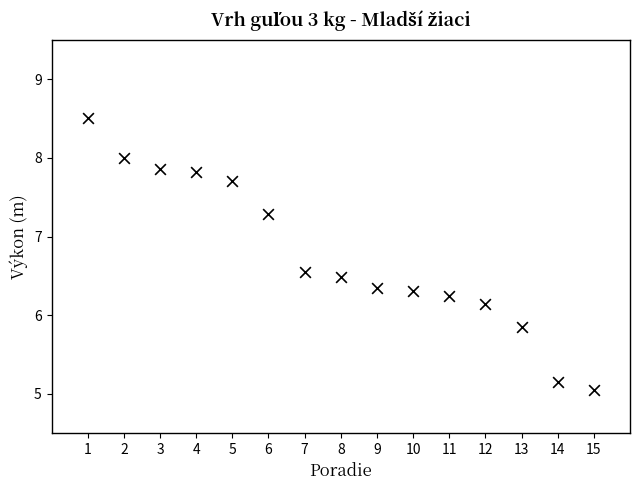

What is the range of X values (max minus min)?

14.0